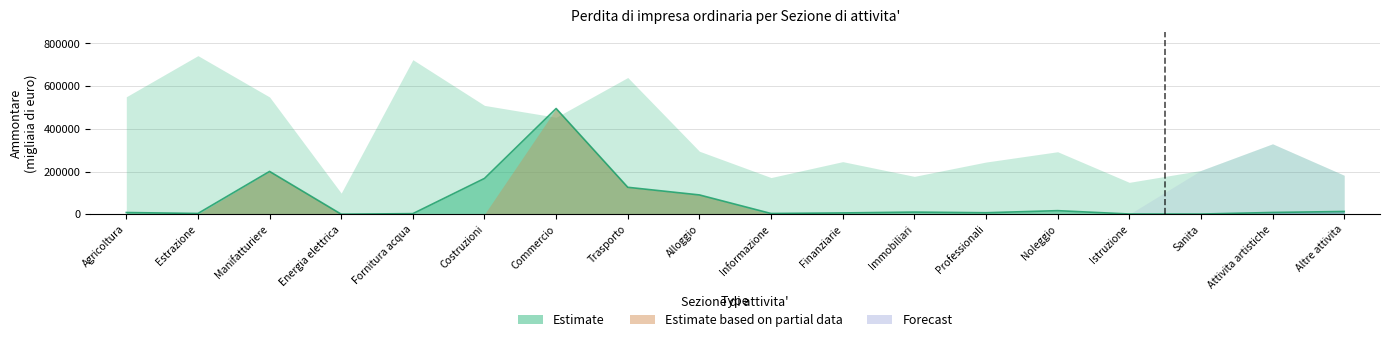

What is the smallest value displayed?

77